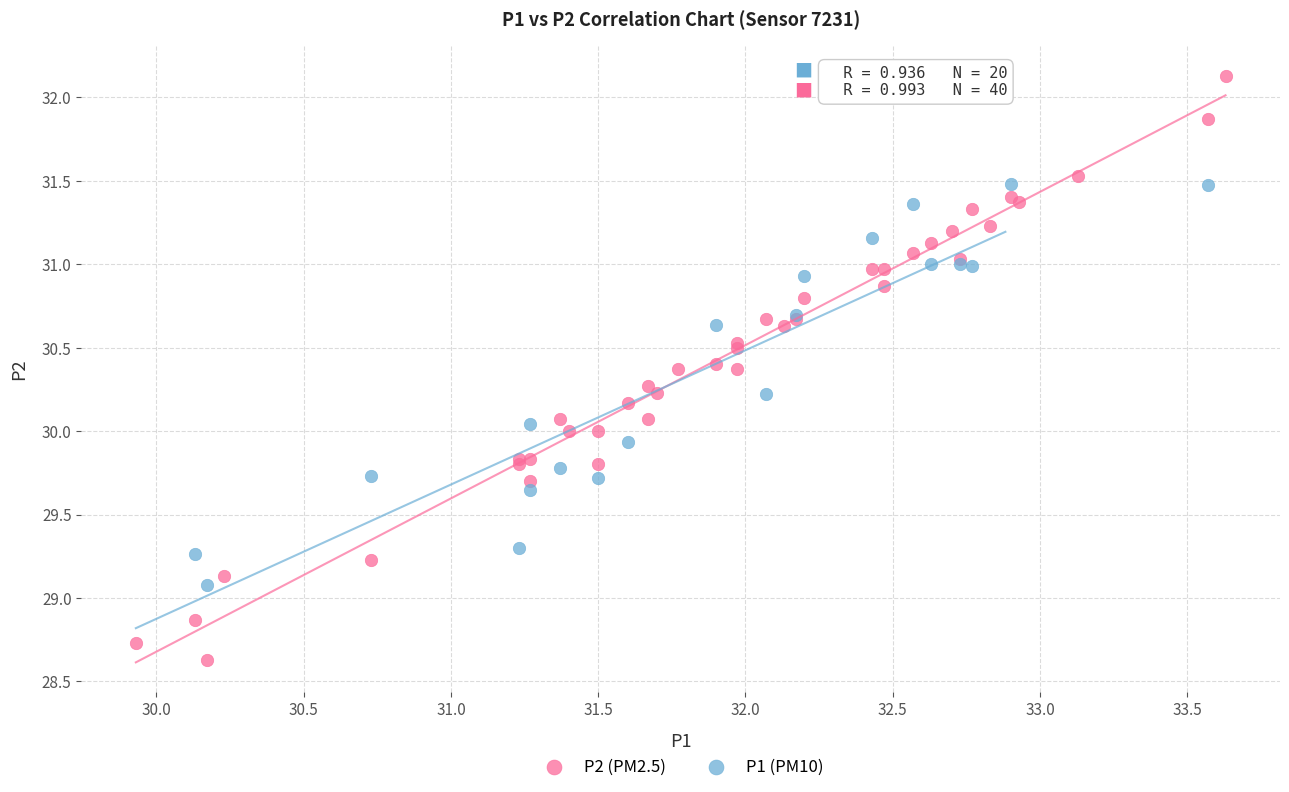

Which series reaches the minimum Y coordinate?

P2 (PM2.5)